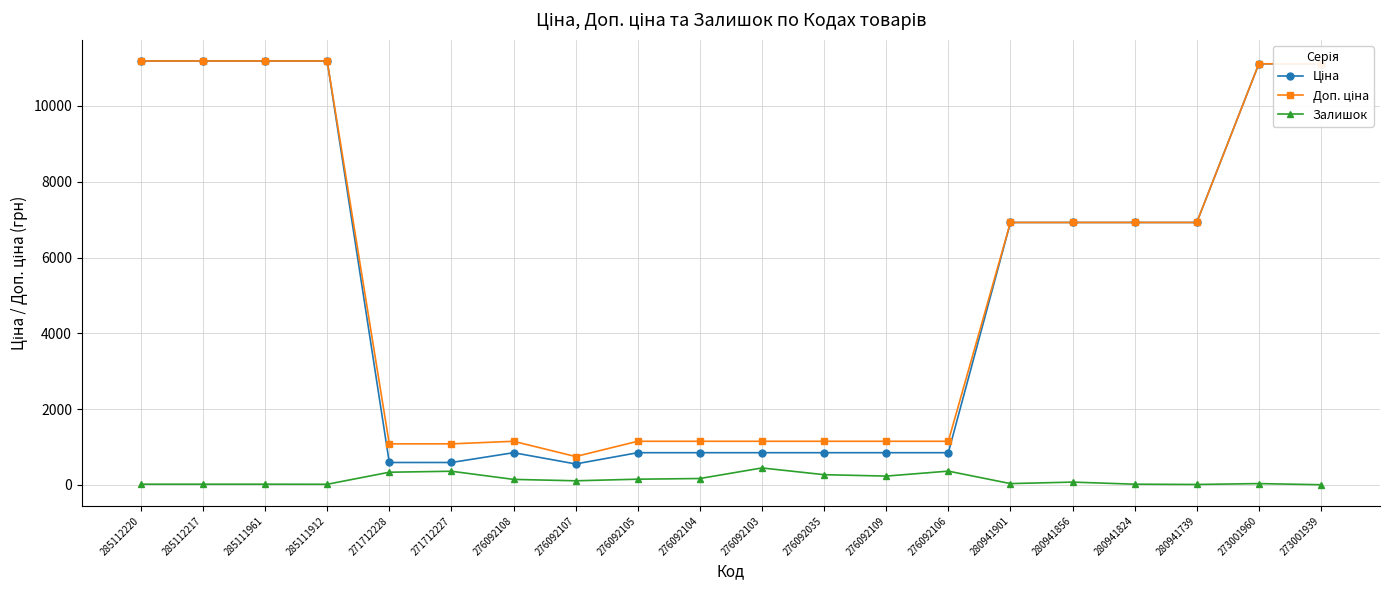

What is the spread (max minus min) of values at 276092106?

787.7